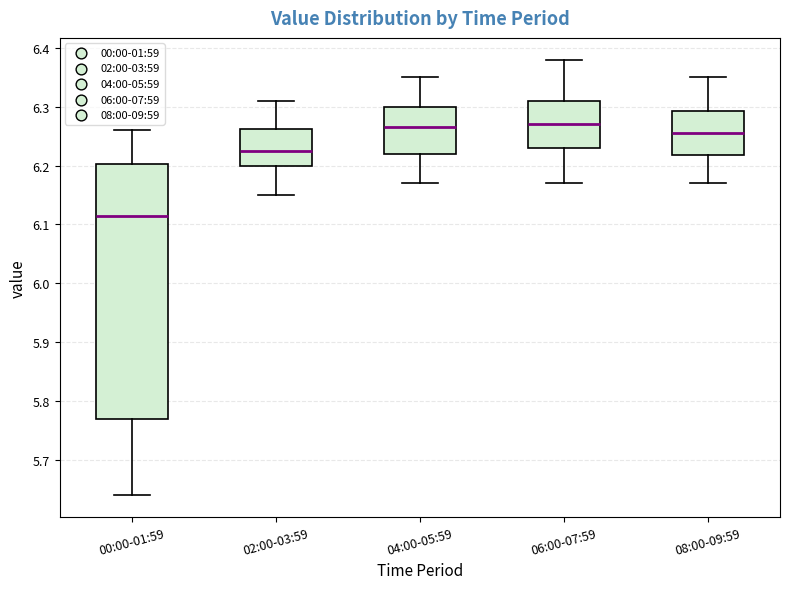

Which box has the lowest median line?

00:00-01:59